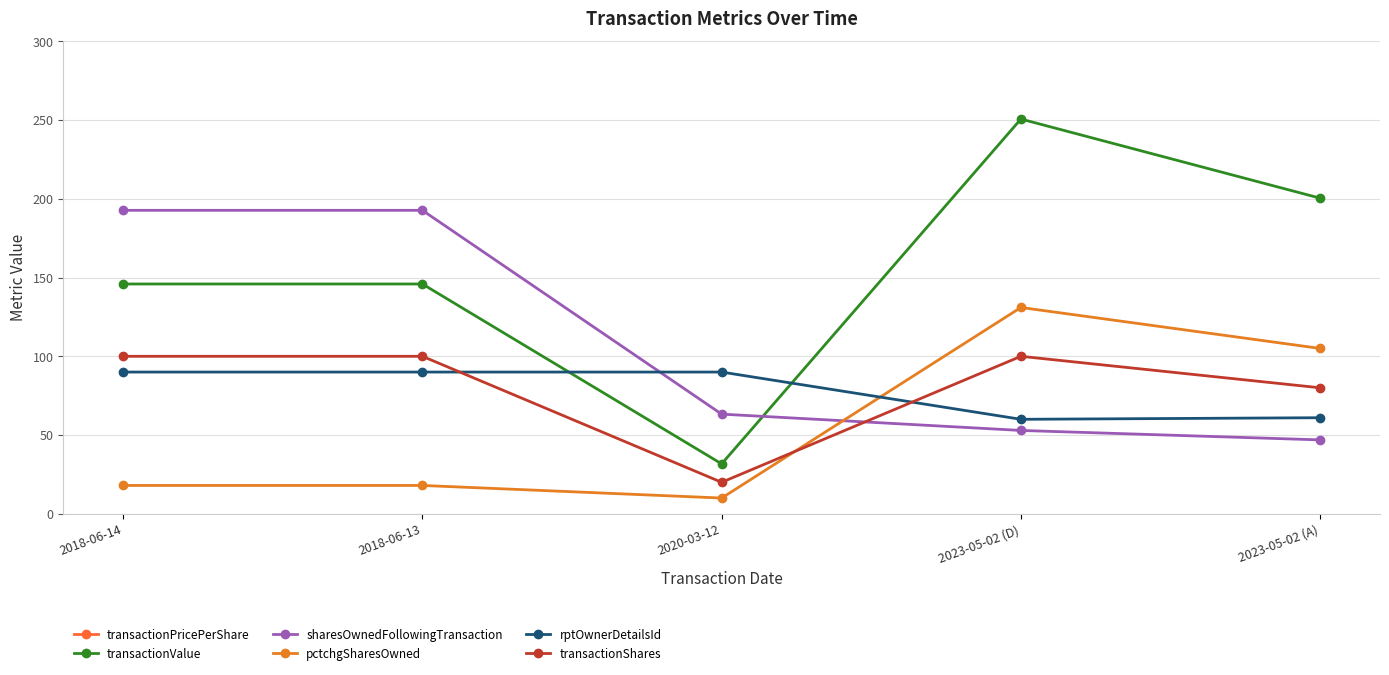

True or false: transactionPricePerShare and pctchgSharesOwned cross at least once.

False